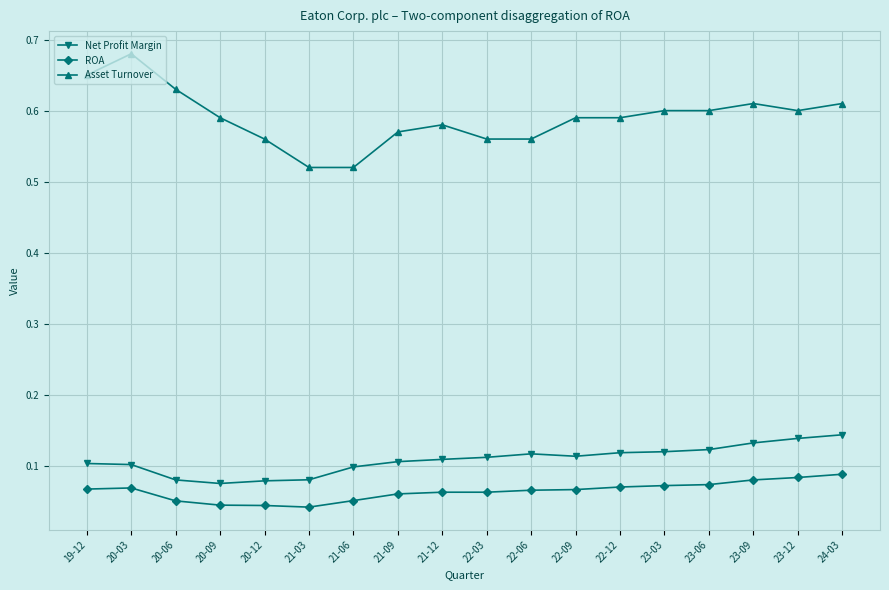

At how many categories does at least one series exceed 0?

18